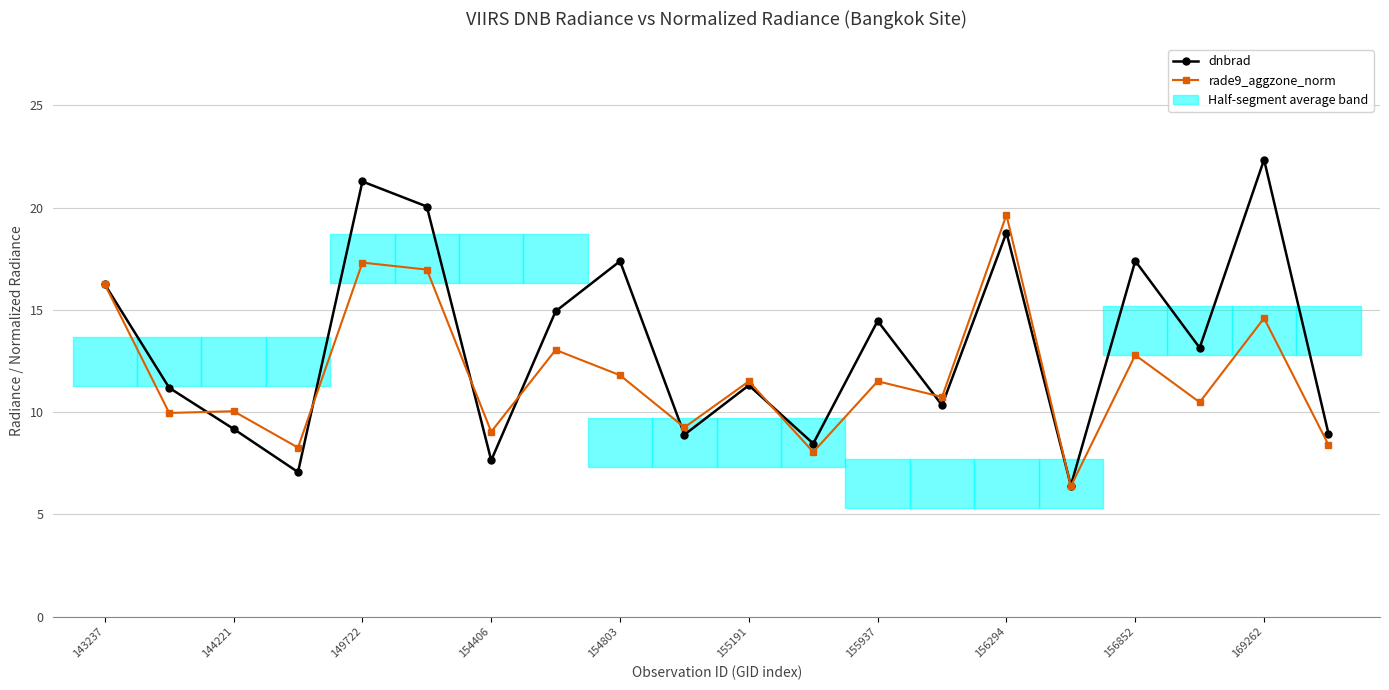

Reading right to left, extract all data points from this chart.

dnbrad: 9.0	22.4	13.1	17.4	6.4	18.8	10.3	14.5	8.5	11.3	8.9	17.4	14.9	7.6	20.1	21.3	7.1	9.2	11.2	16.3
rade9_aggzone_norm: 8.4	14.6	10.5	12.8	6.4	19.6	10.7	11.5	8.1	11.5	9.3	11.8	13.0	9.0	17.0	17.3	8.3	10.0	10.0	16.3